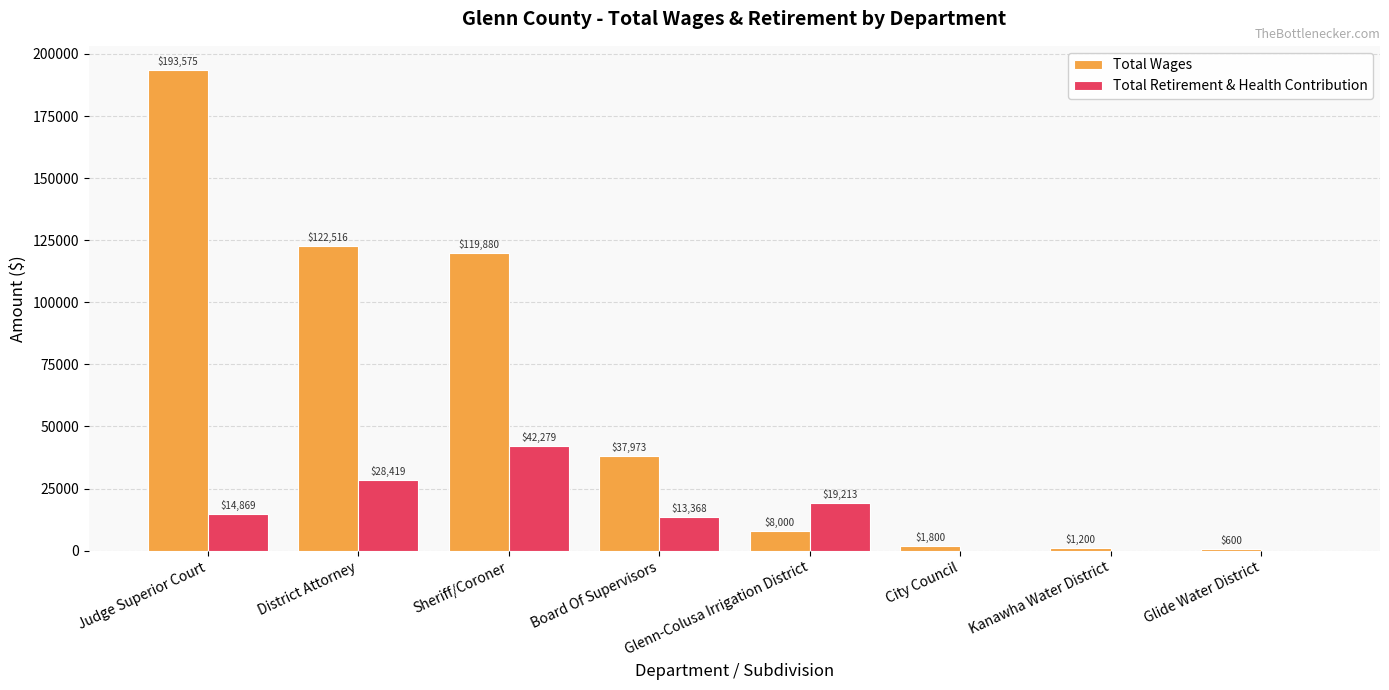

Is the value of Total Retirement & Health Contribution at Board Of Supervisors greater than the value of Total Wages at Glenn-Colusa Irrigation District?

Yes